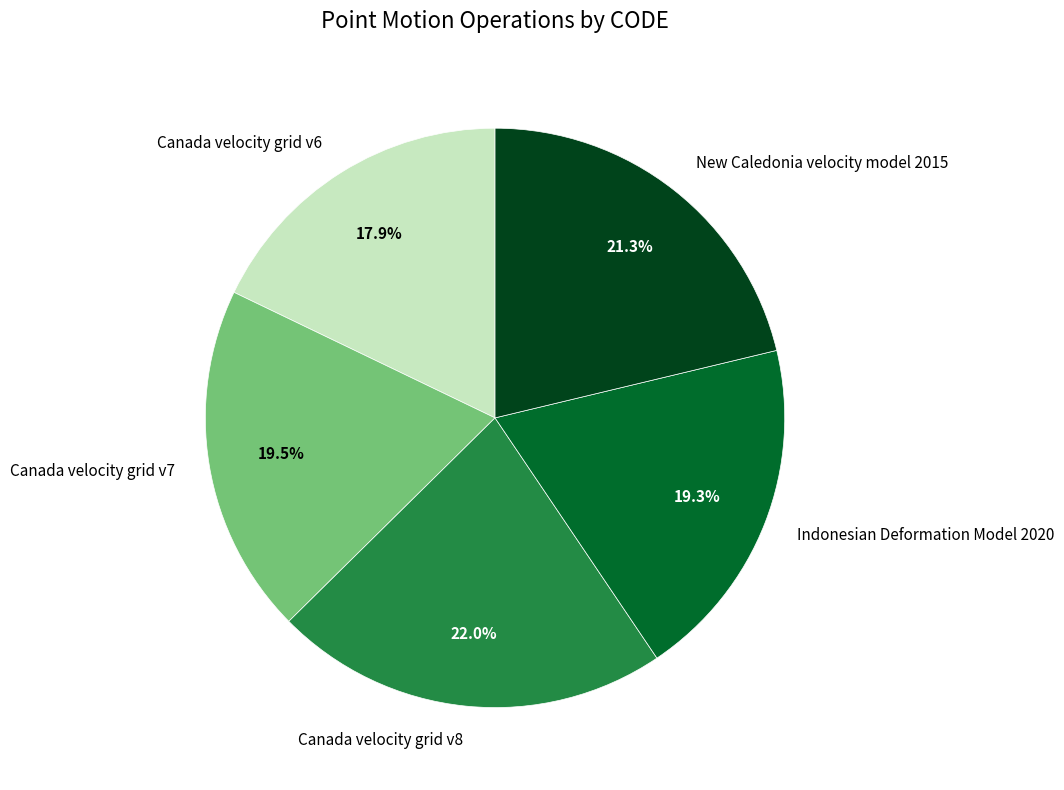

To the nearest percent, what is the average slice percentage?

20%